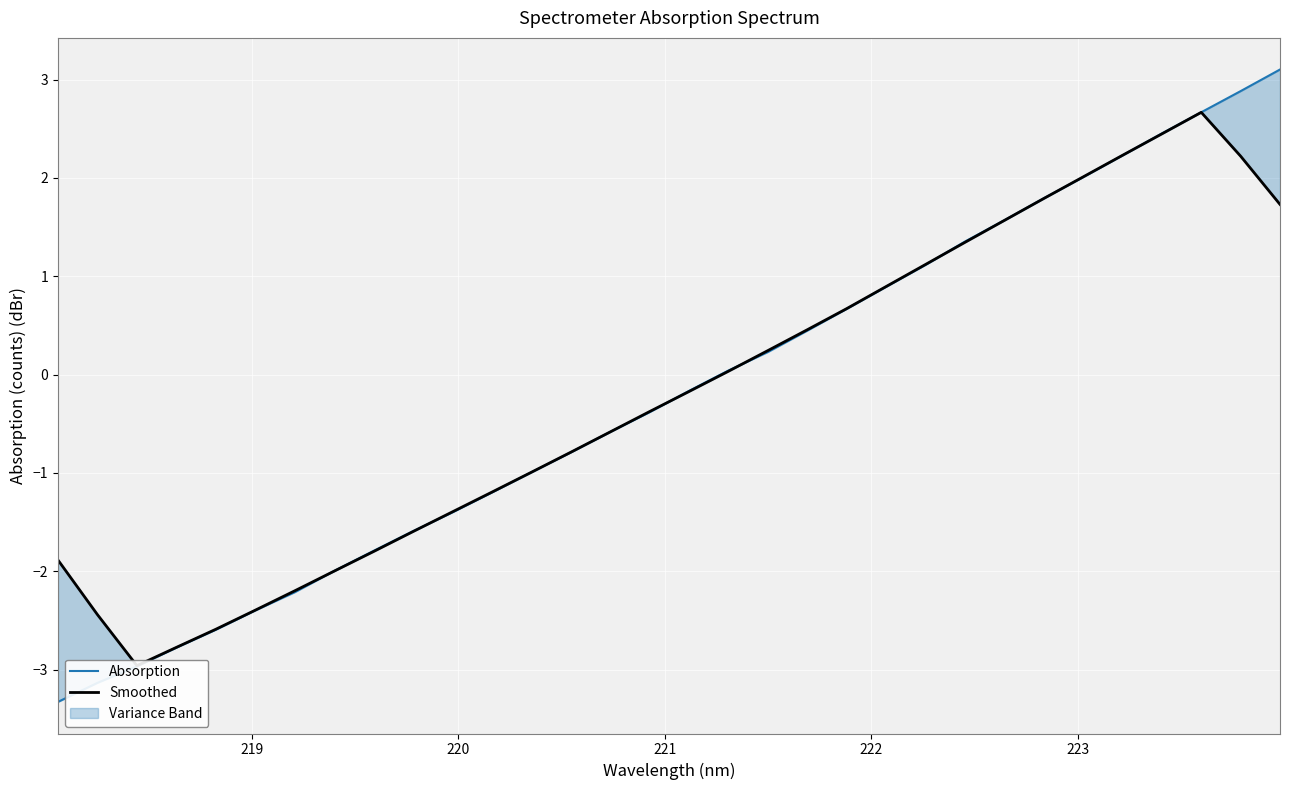

How many values in Smoothed are below zero?

17